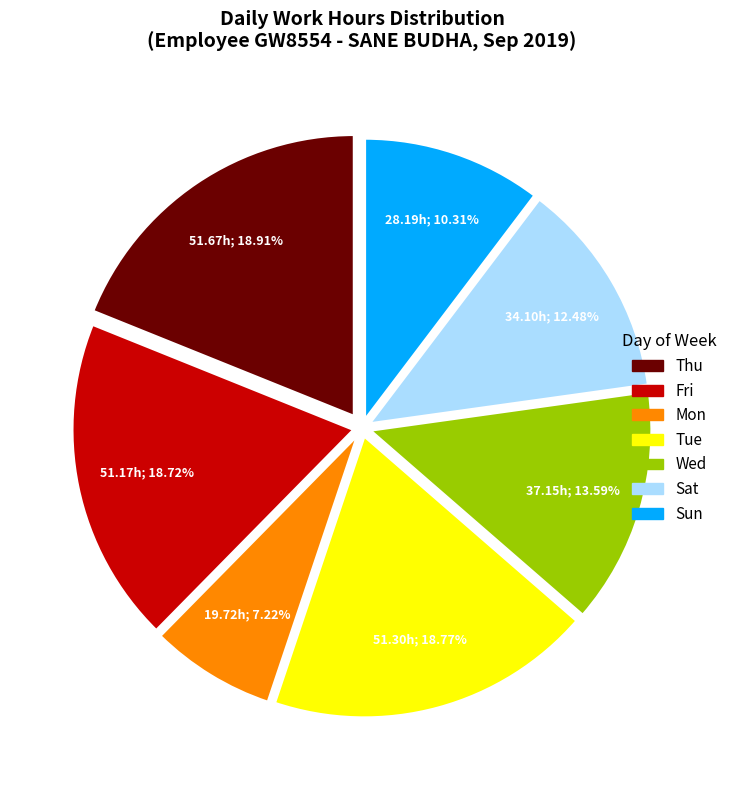

How many segments does this pie chart have?

7